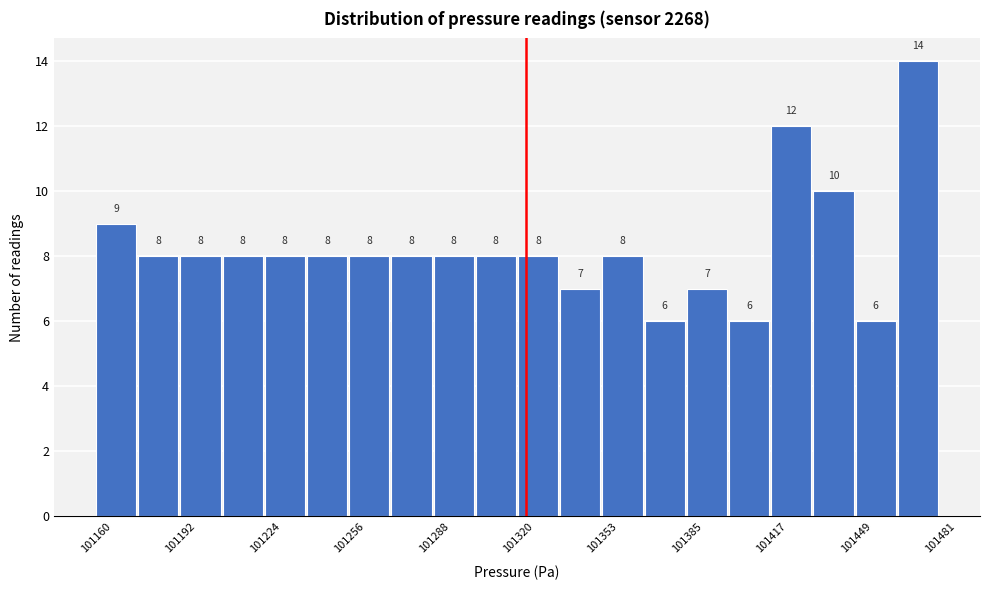

Around what value on the x-axis is the tallest bar? Give the approximate position of its centre, as read against the axis.

101475